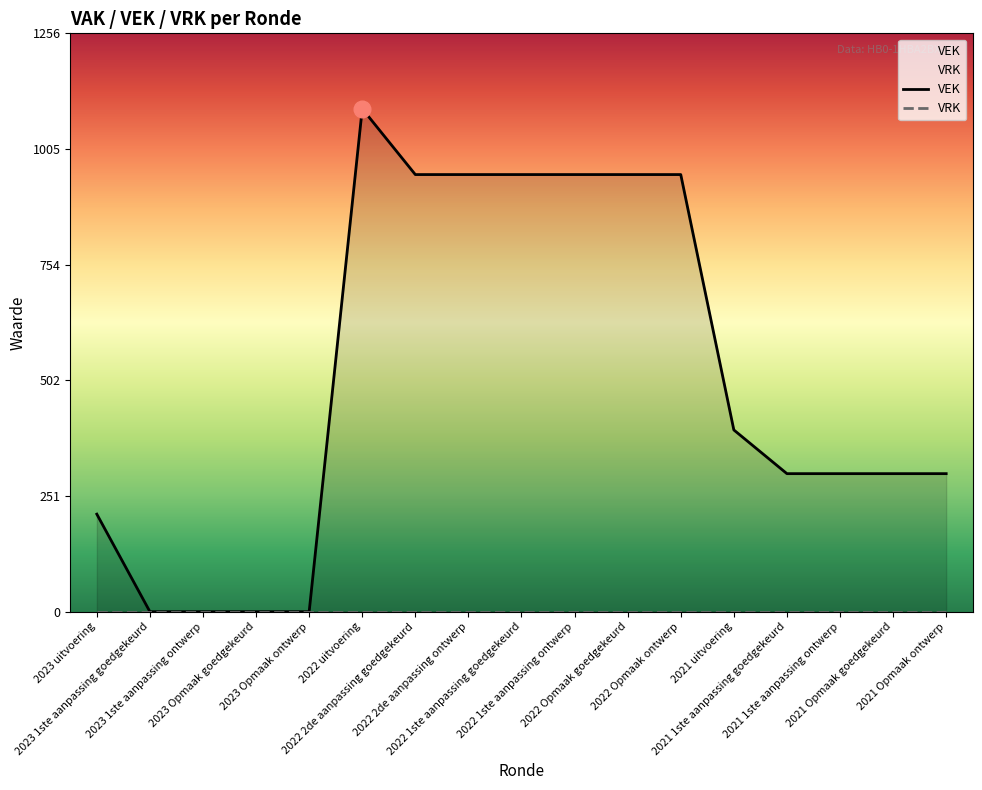

How many lines are shown in the chart?

1